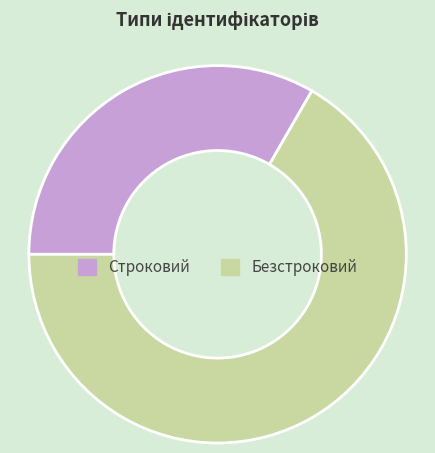

True or false: Безстроковий accounts for 59% of the total.

False